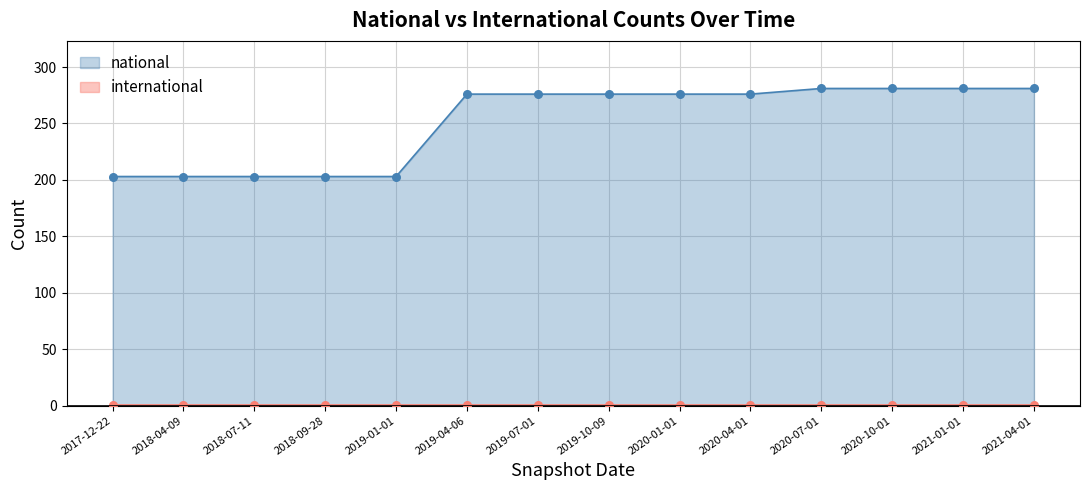

What is the change in value from 2020-04-01 to 2020-10-01?

+5